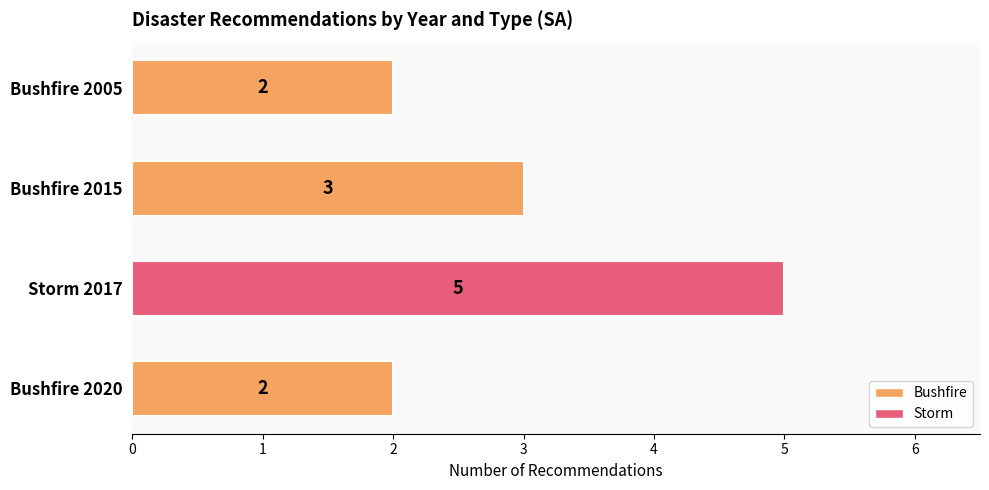

Which label corresponds to the largest value in the chart?

Storm 2017